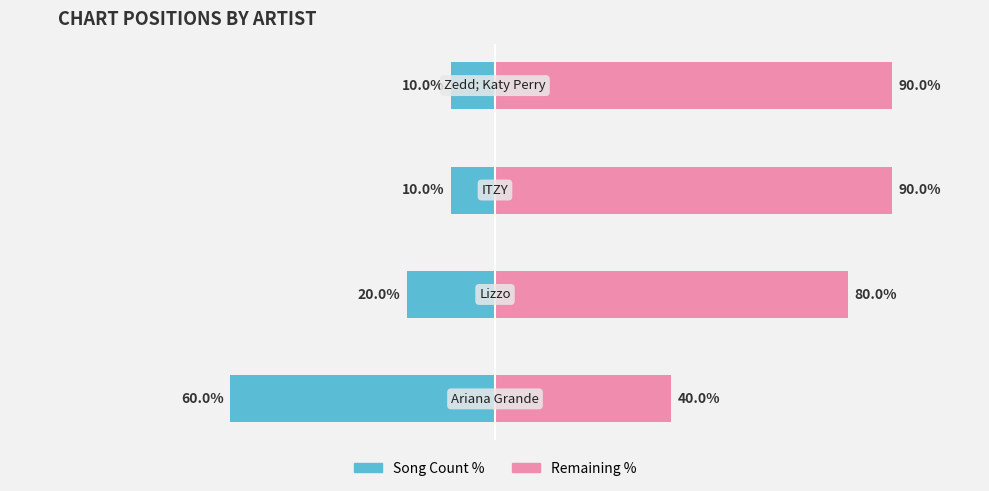

Reading left to right, transcribe all the data shown in this chart.

Song Count %: -60	-20	-10	-10
Remaining %: 40	80	90	90